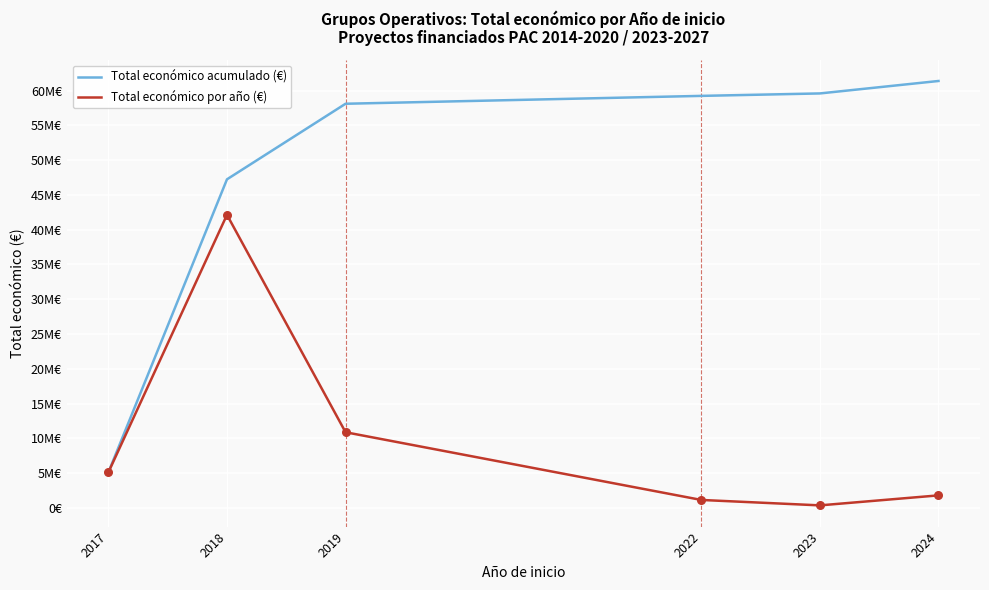

What are all the series names shown in the legend?

Total económico acumulado (€), Total económico por año (€)